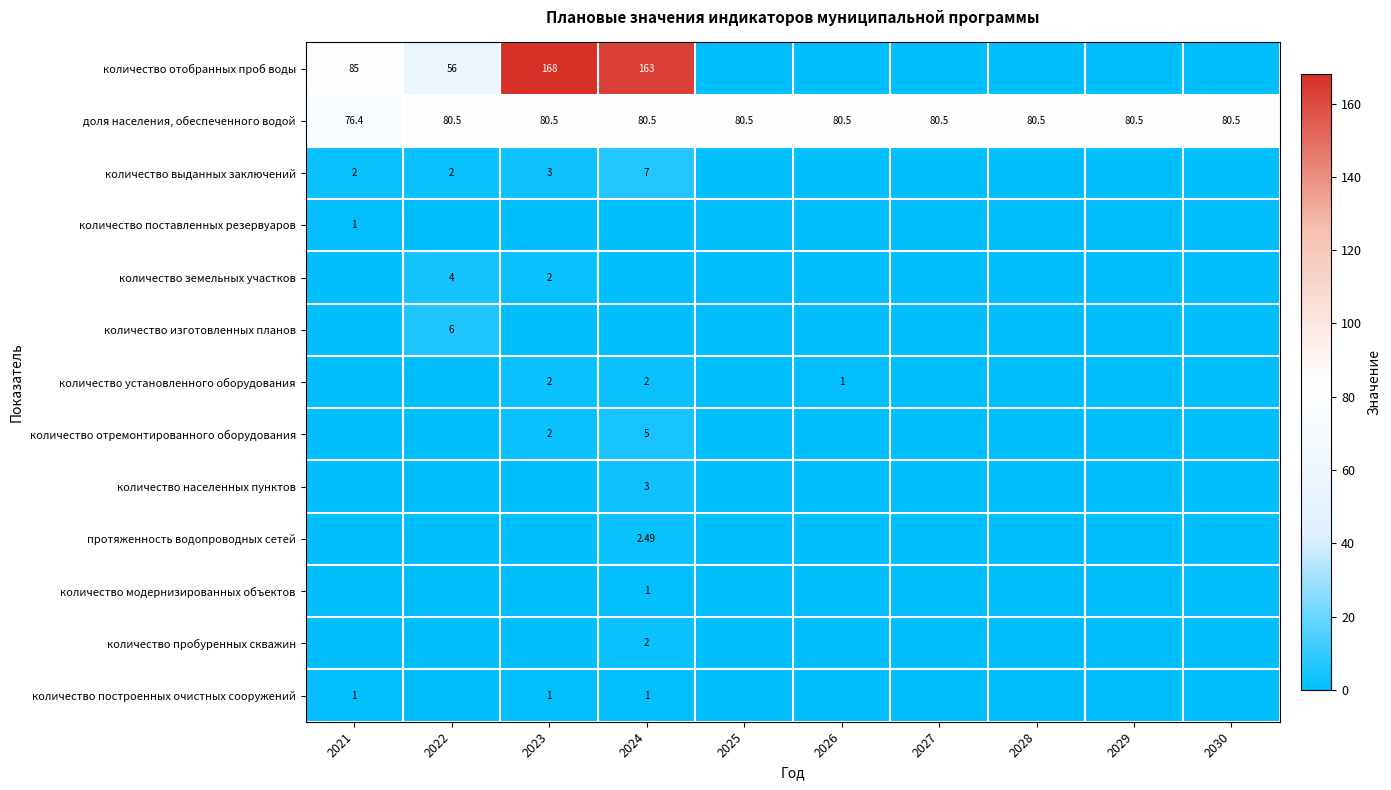

Which category has the highest value across all series?

2023